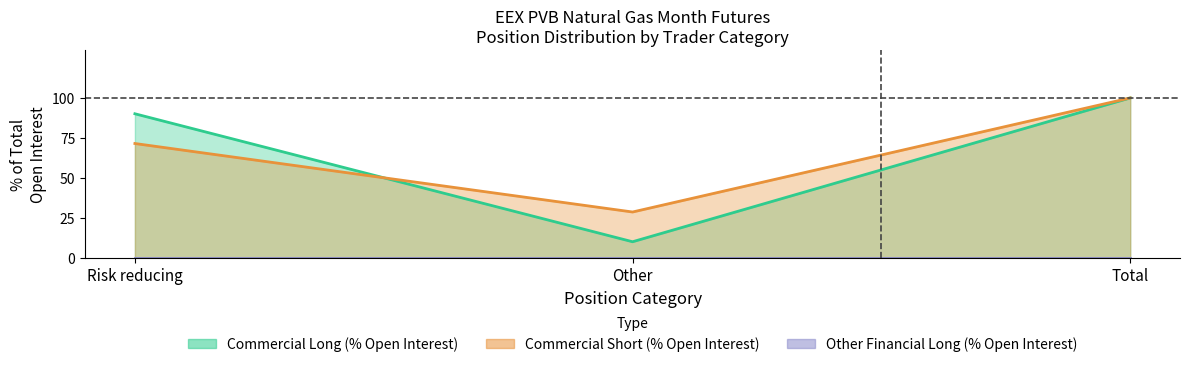

What is the highest value of the Commercial Long series?

100.0